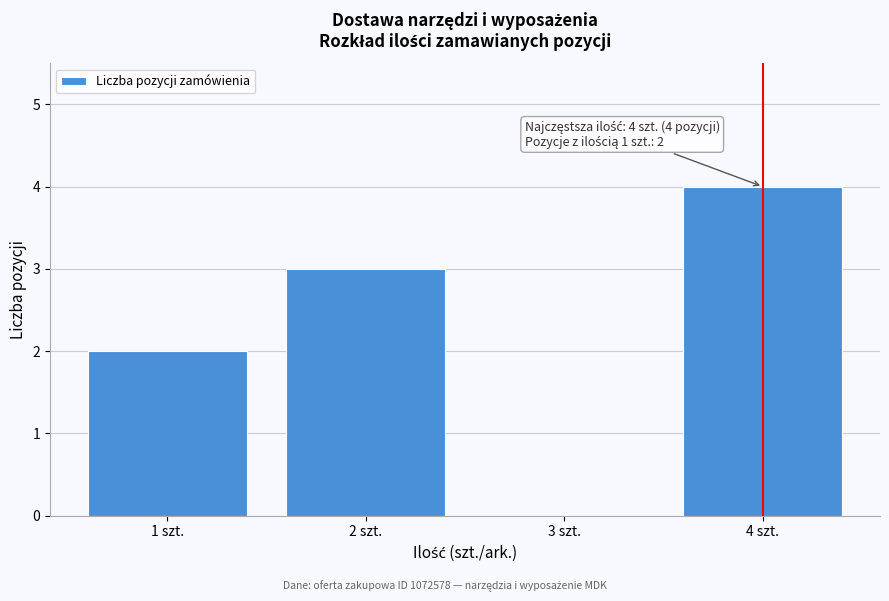

Reading left to right, list all the values displayed in this chart.

1 szt.=2	2 szt.=3	3 szt.=0	4 szt.=4